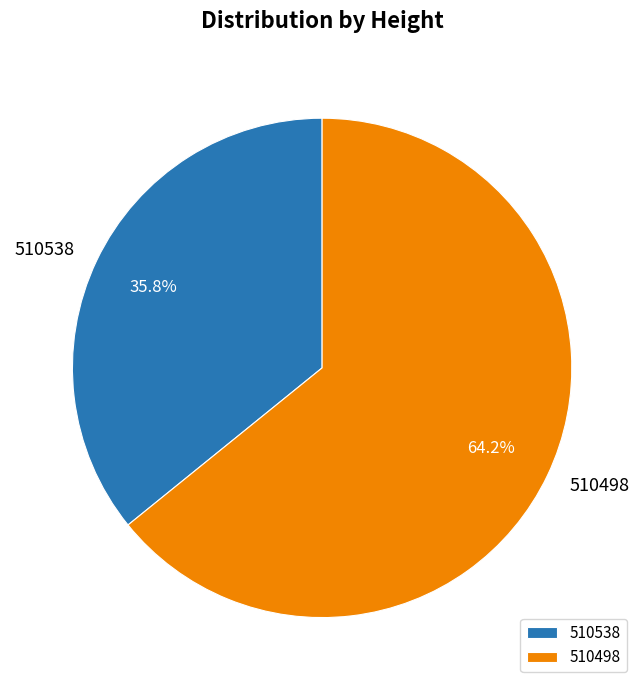

Is the sum of 510498 and 510538 greater than half?

Yes